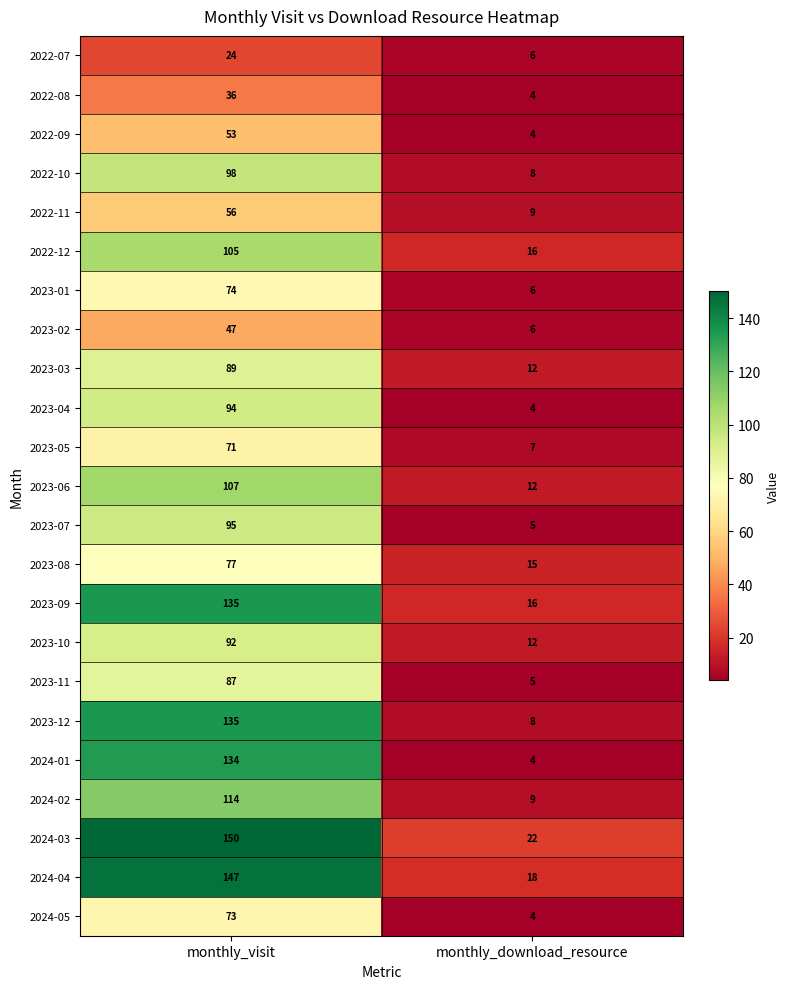

What is the spread (max minus min) of values at monthly_visit?

126